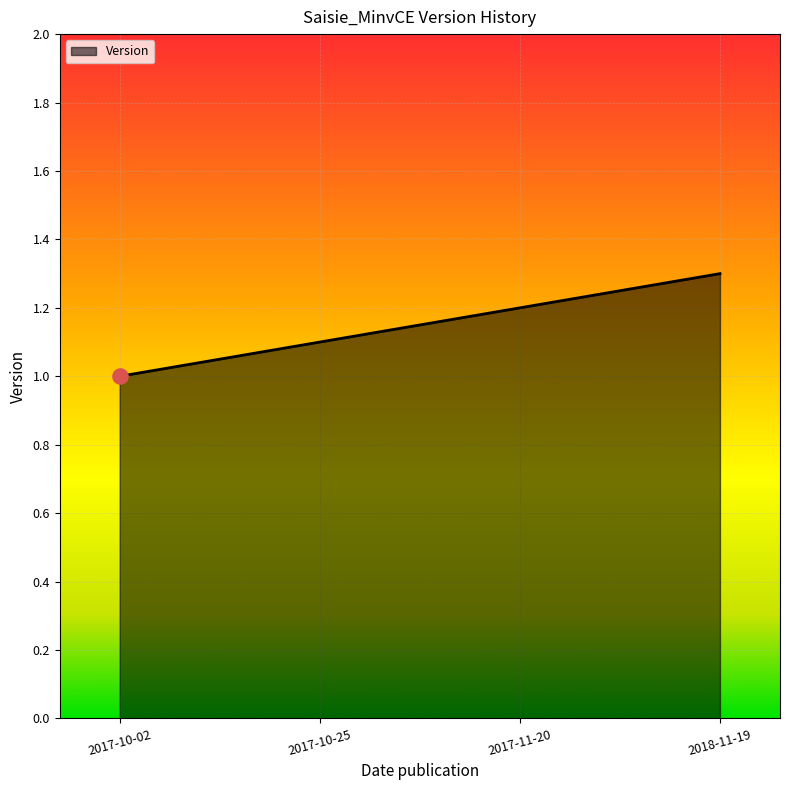

What is the ratio of the value at 2017-11-20 to the value at 2017-10-25?

1.1